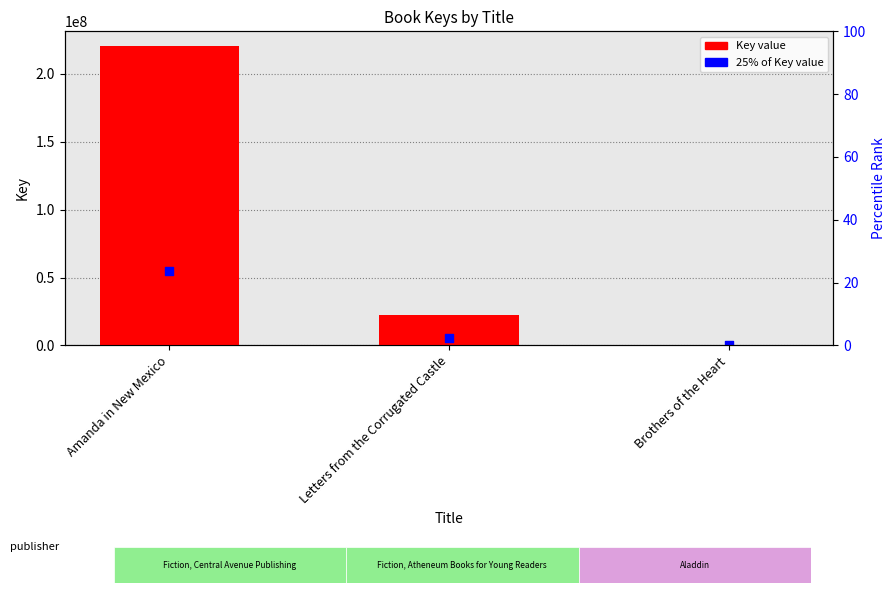

Which series contains the lowest Y value?

25% of Key value